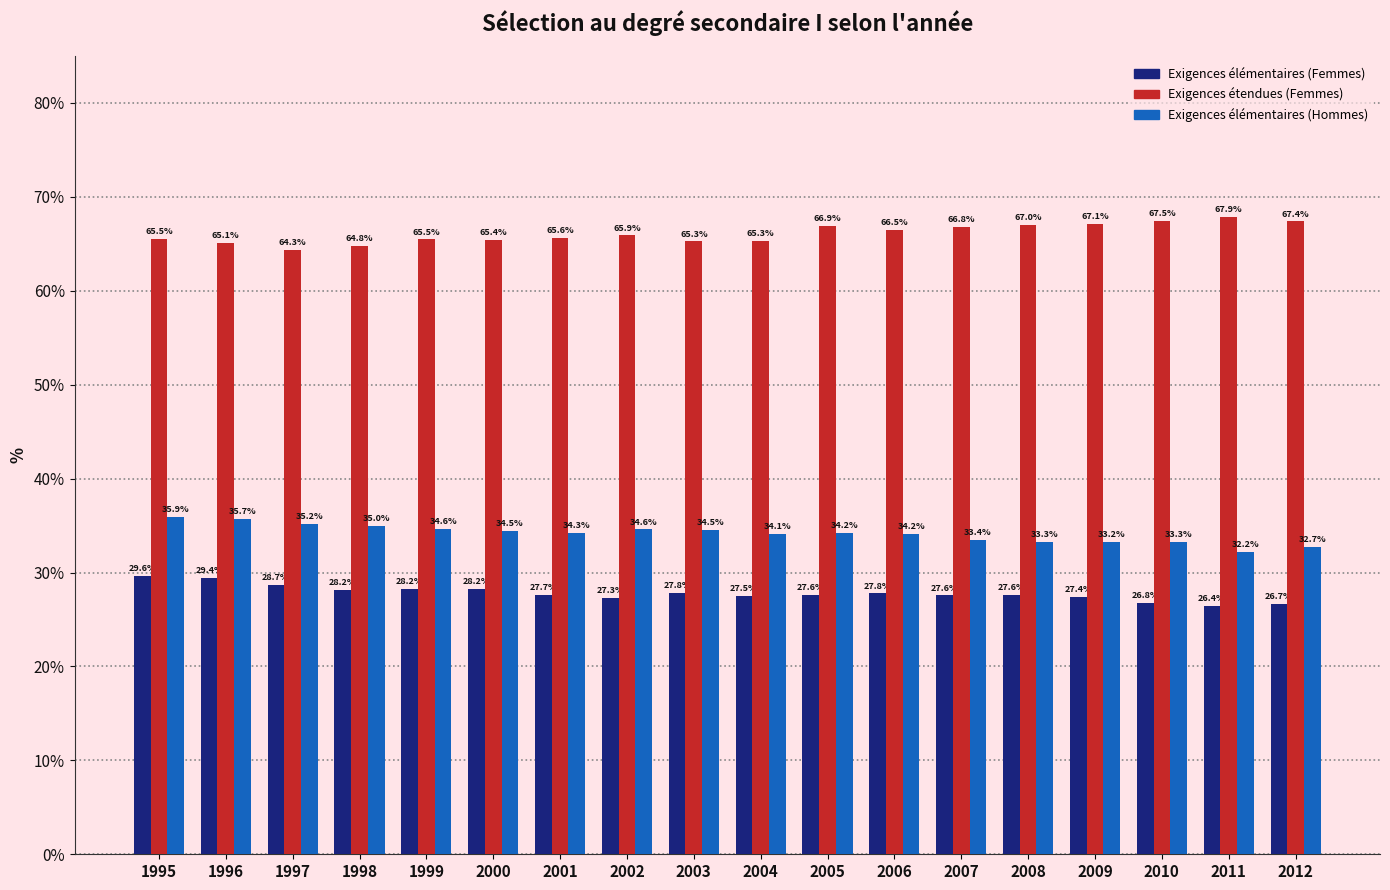

True or false: Exigences élémentaires (Hommes) has a value of 34.6 at 1999.

True